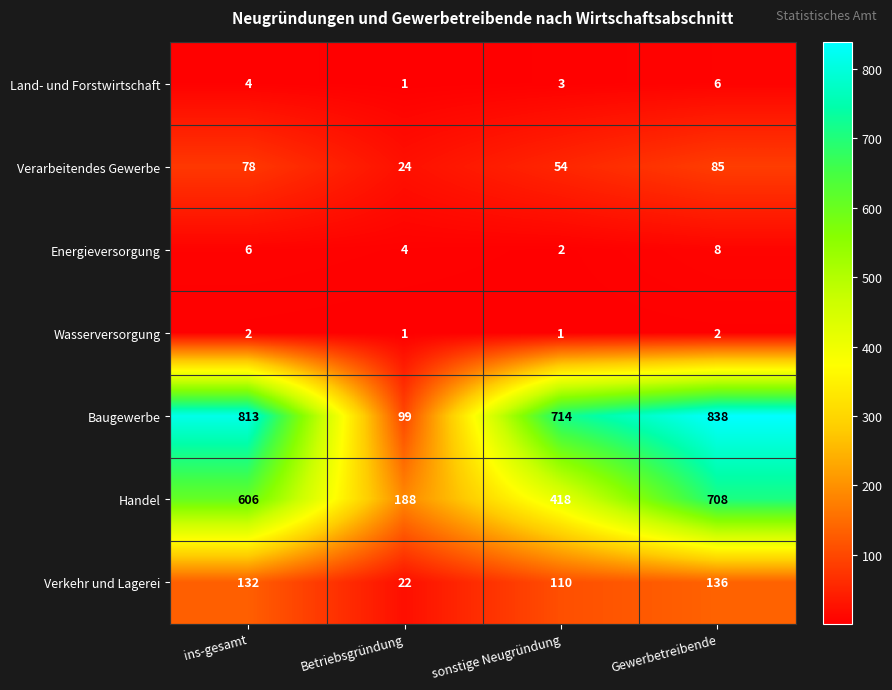

Reading right to left, what are all the values shown in this chart?

Land- und Forstwirtschaft: Gewerbetreibende=6	sonstige Neugründung=3	Betriebsgründung=1	ins-gesamt=4
Verarbeitendes Gewerbe: Gewerbetreibende=85	sonstige Neugründung=54	Betriebsgründung=24	ins-gesamt=78
Energieversorgung: Gewerbetreibende=8	sonstige Neugründung=2	Betriebsgründung=4	ins-gesamt=6
Wasserversorgung: Gewerbetreibende=2	sonstige Neugründung=1	Betriebsgründung=1	ins-gesamt=2
Baugewerbe: Gewerbetreibende=838	sonstige Neugründung=714	Betriebsgründung=99	ins-gesamt=813
Handel: Gewerbetreibende=708	sonstige Neugründung=418	Betriebsgründung=188	ins-gesamt=606
Verkehr und Lagerei: Gewerbetreibende=136	sonstige Neugründung=110	Betriebsgründung=22	ins-gesamt=132